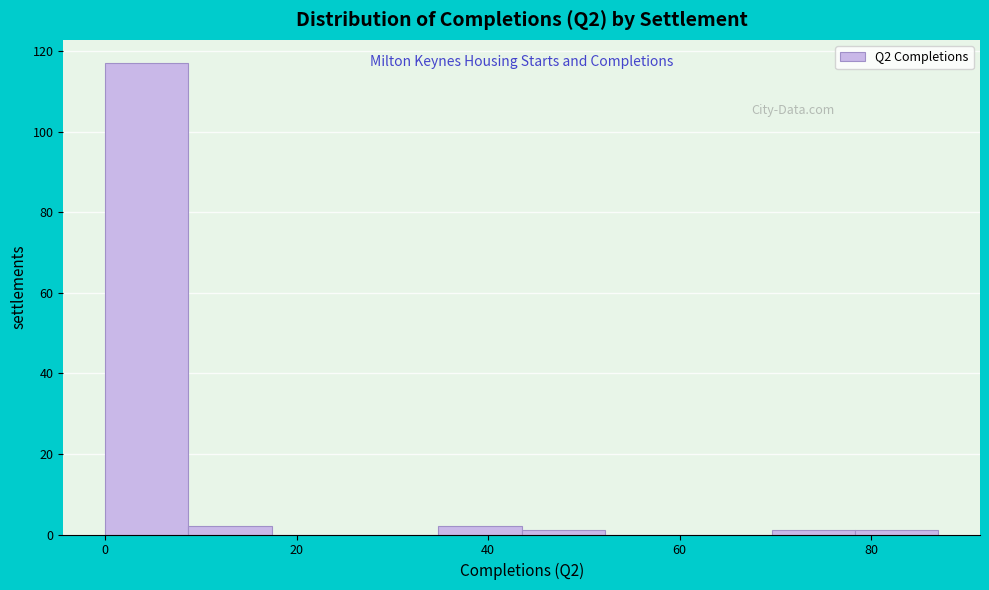

Reading left to right, list every bar in this chart as the range it spans on the x-axis followed by its height. Neither the bar edges nor the heights are printed on the chart, so give them approximately, as read against the axes.

0 to 8: 118
8 to 18: 2
18 to 26: 0
26 to 34: 0
34 to 44: 2
44 to 52: under 2
52 to 60: 0
60 to 70: 0
70 to 78: under 2
78 to 88: under 2